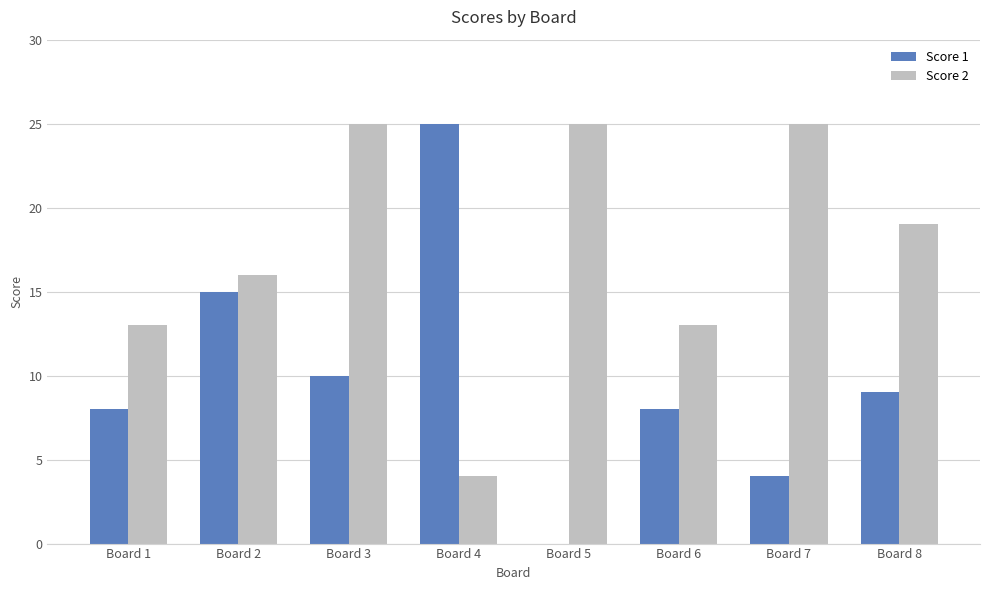

What is the sum of the Score 1 values at Board 3 and Board 4?

35